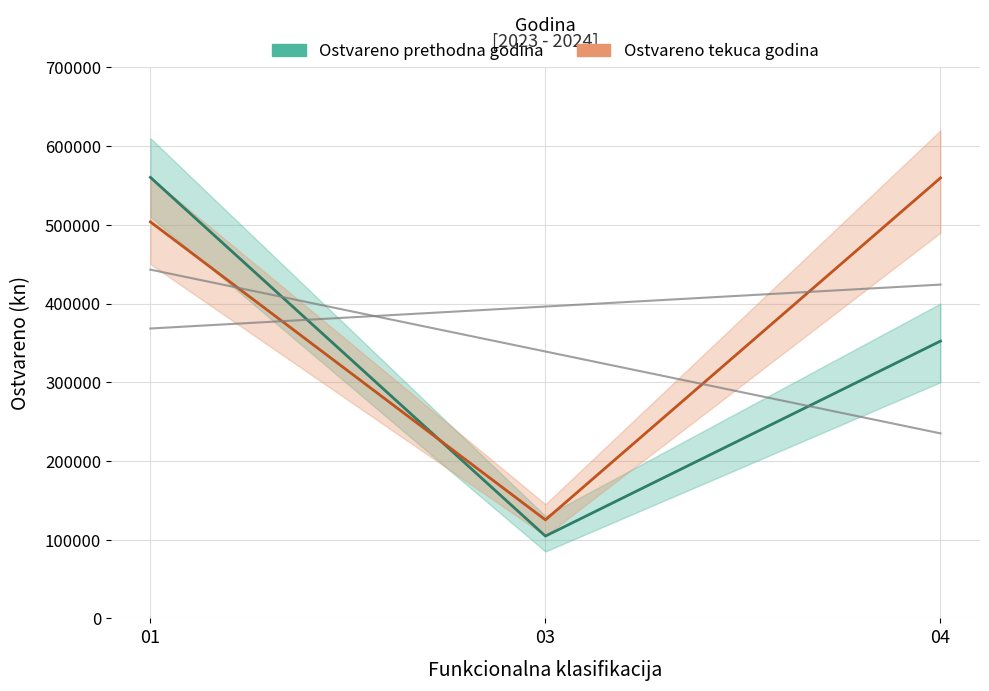

What is the highest value of the Ostvareno prethodna godina series?

560284.0